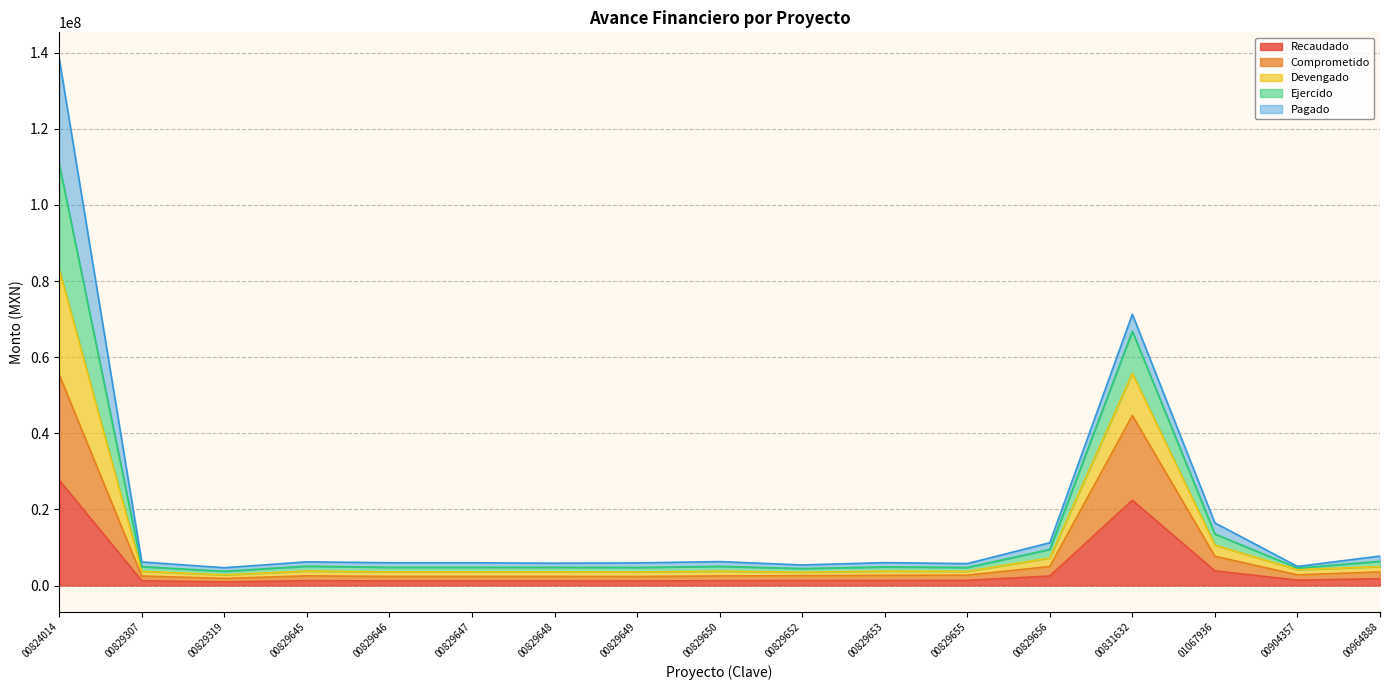

Where is the first local minimum for Ejercido?

COA16160400829319